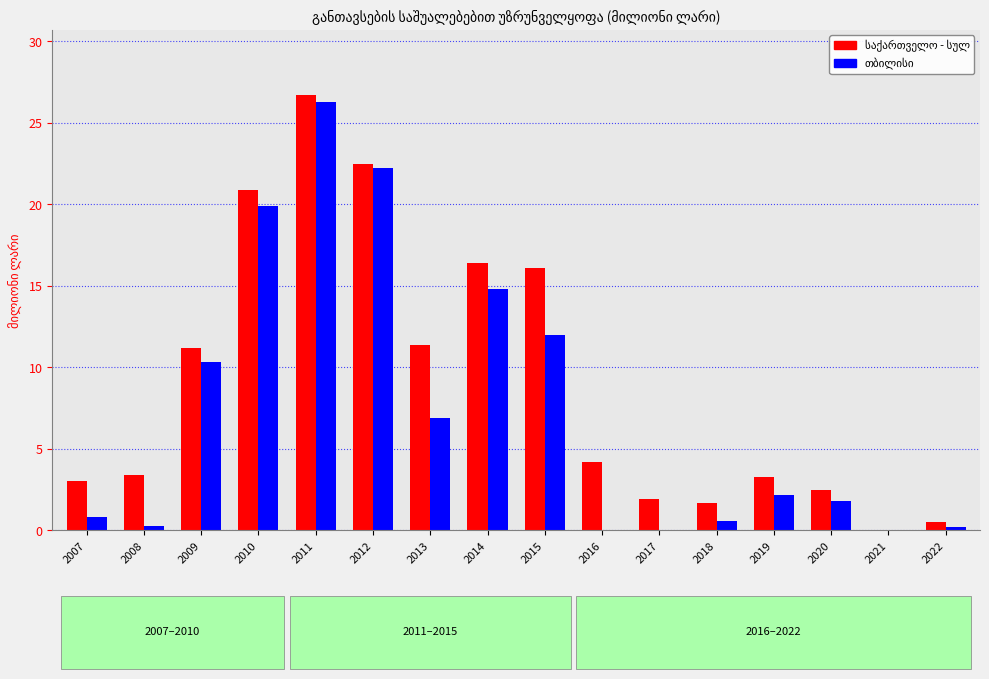

At which category is the sum across all series the highest?

2011